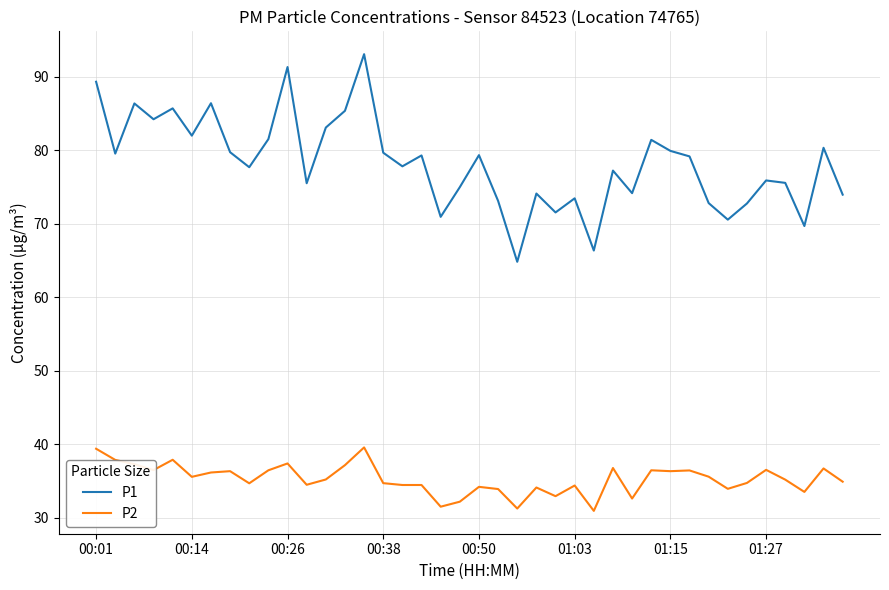

How many interior local valleys does the P1 series have?

13